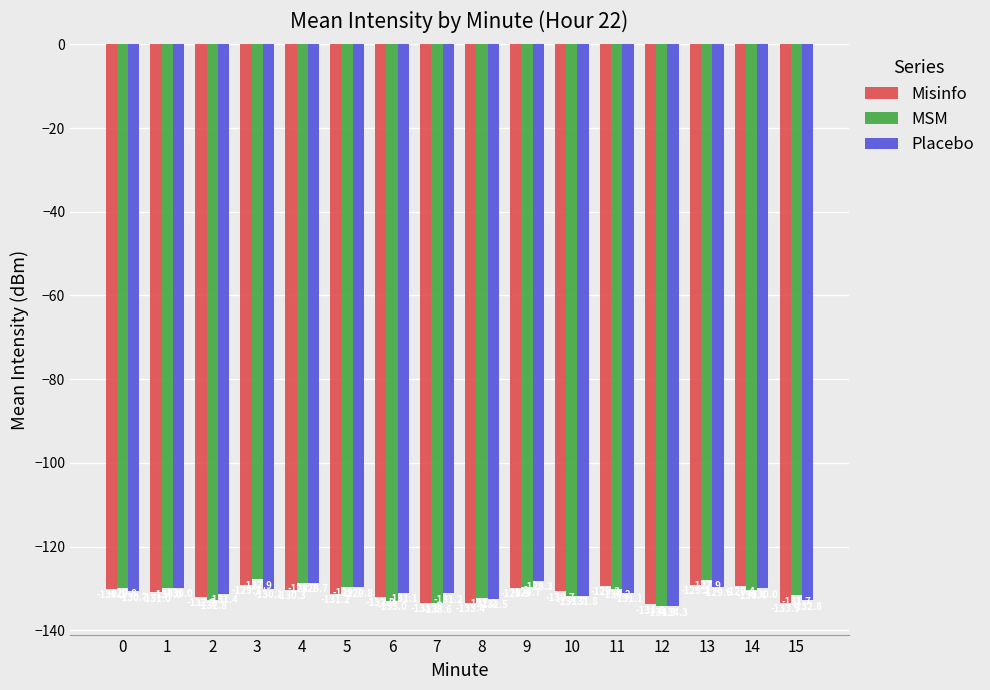

What are all the series names shown in the legend?

Misinfo, MSM, Placebo